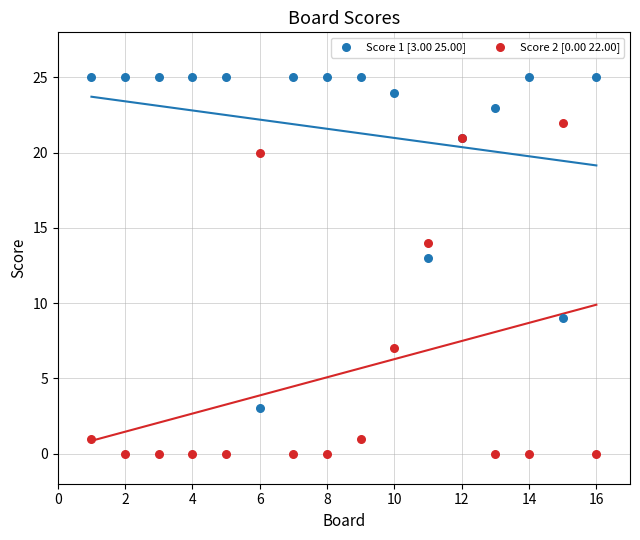

Which series reaches the minimum Y coordinate?

Score 2 [0.00 22.00]